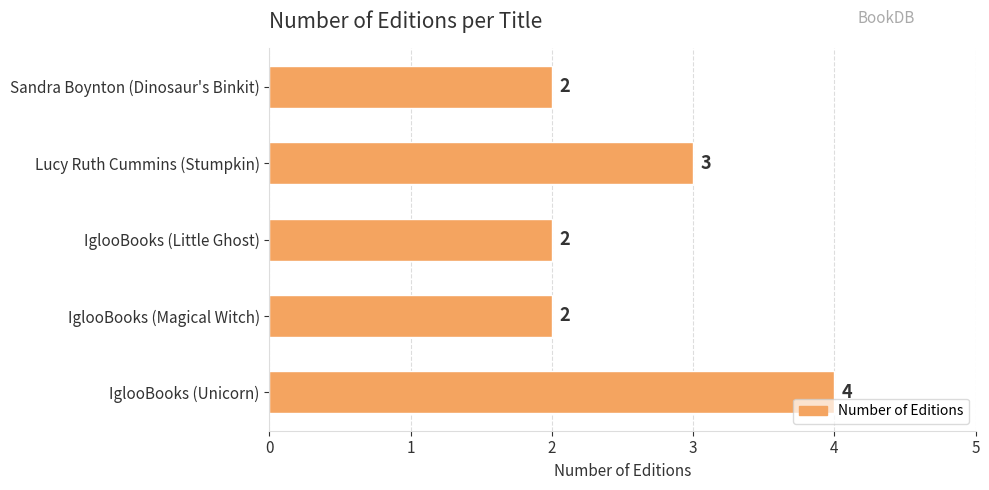

Approximately how many times larger is the value at IglooBooks (Magical Witch) compared to Sandra Boynton (Dinosaur's Binkit)?

1.0